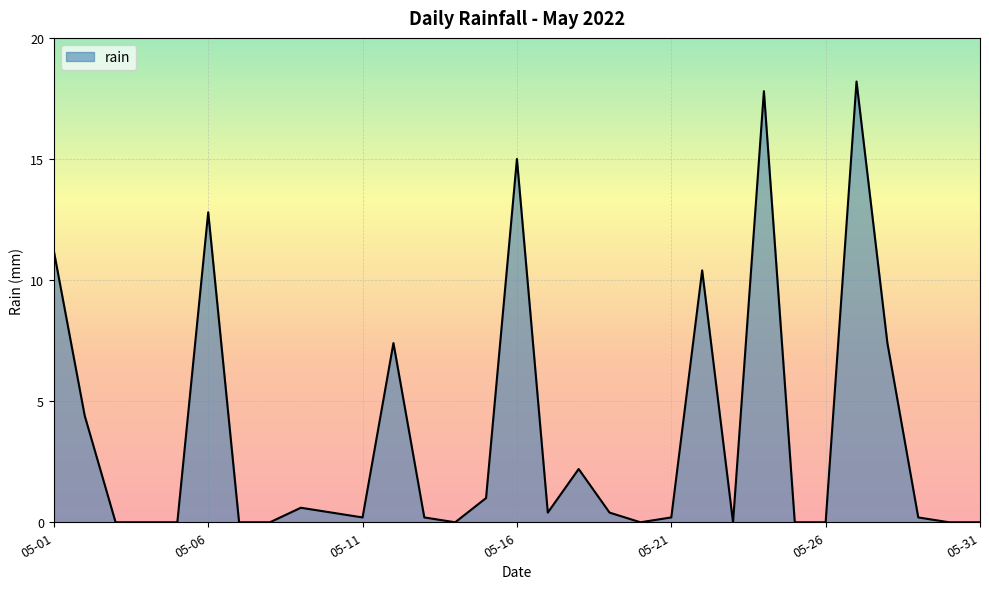

True or false: there are more than 0 points higher than both neighbors.

True